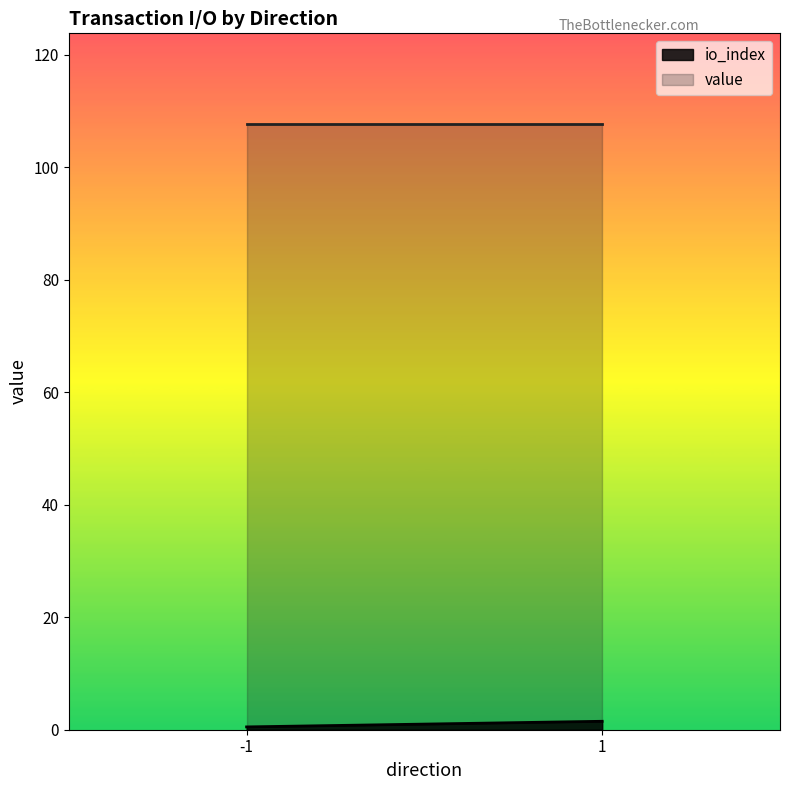

What are all the series names shown in the legend?

io_index, value